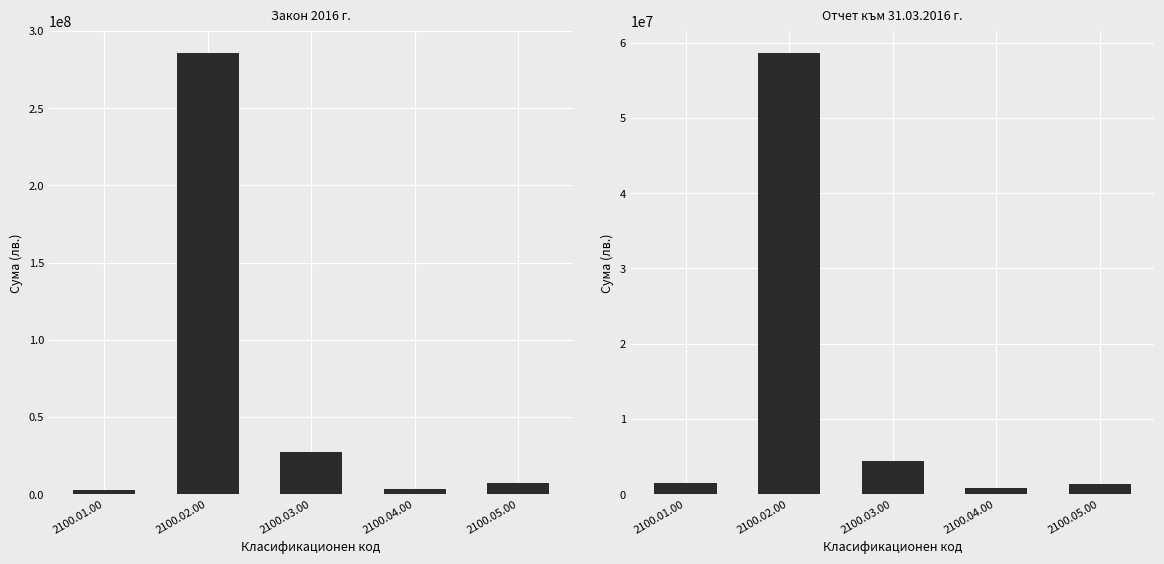

Reading left to right, transcribe all the data shown in this chart.

Закон 2016 г.: 2760000	285851300	27593300	3050800	7309100
Отчет към 31.03.2016 г.: 1519557	58674235	4470787	849893	1396671